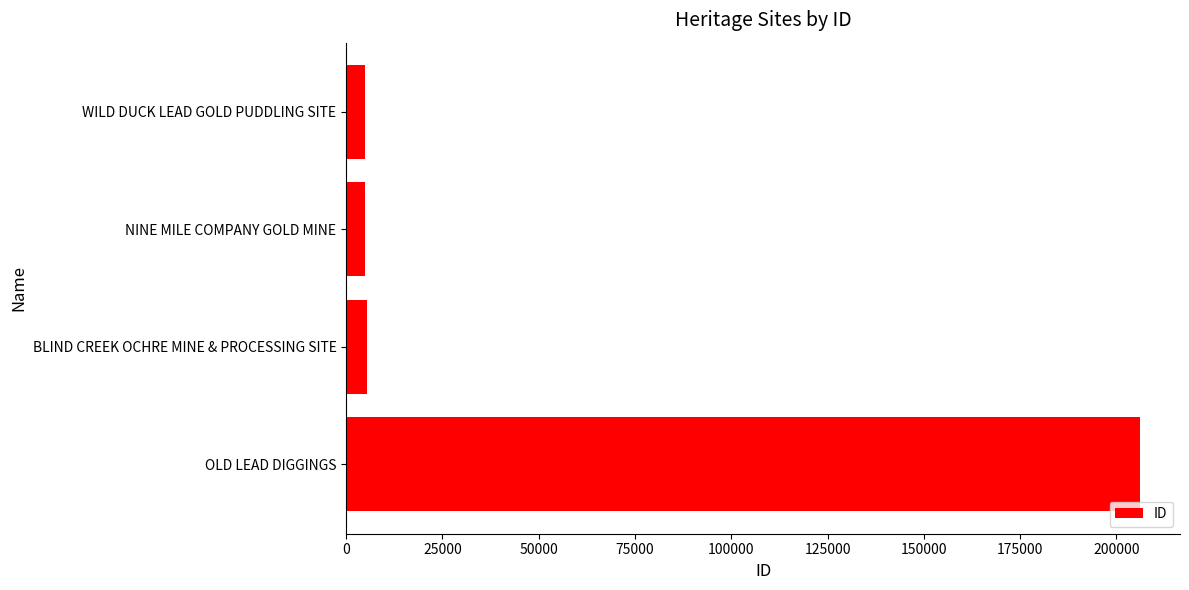

How many bars are there in total?

4